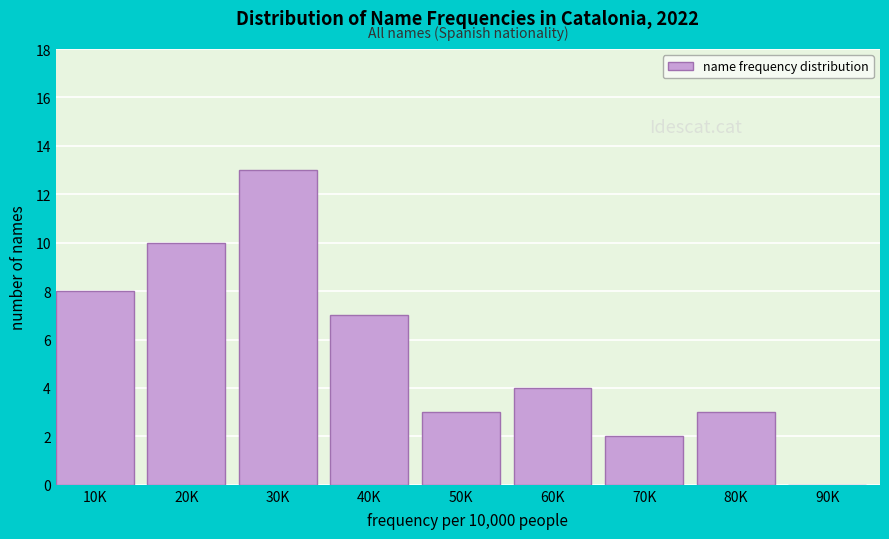

Reading left to right, what are all the values shown in this chart?

10K=8	20K=10	30K=13	40K=7	50K=3	60K=4	70K=2	80K=3	90K=0